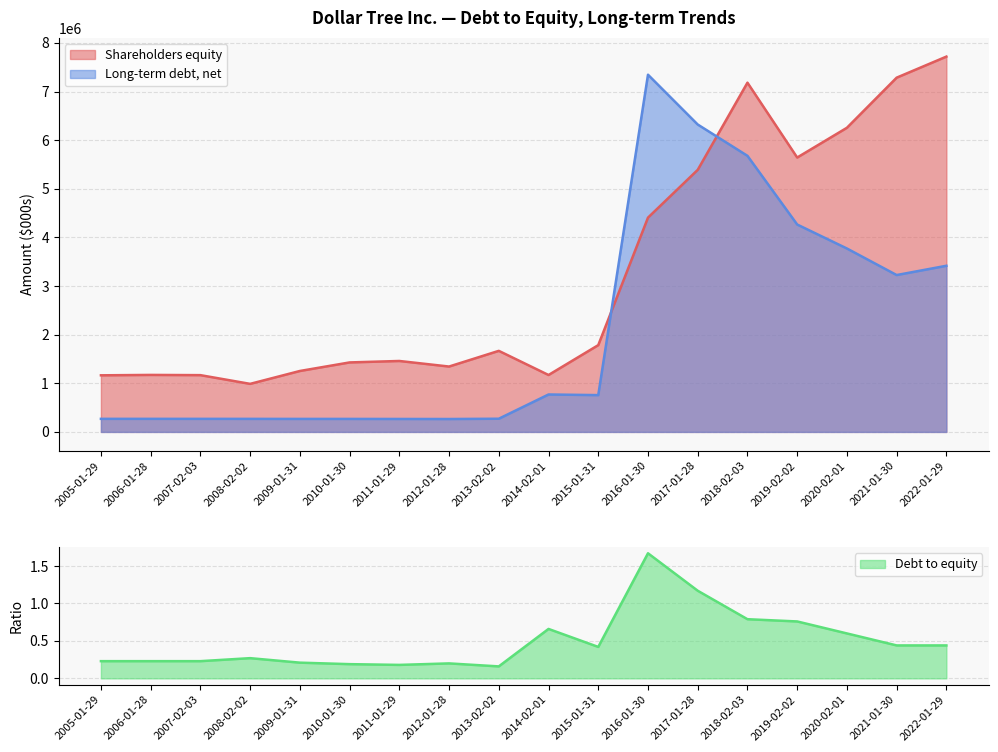

The Shareholders equity series shows 2265319.0 at 2011-01-29. True or false?

False